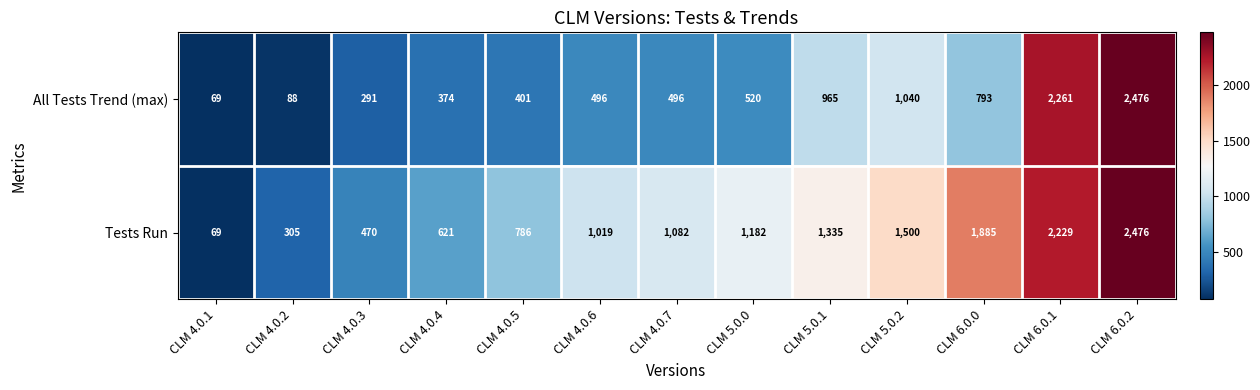

Rank the series at CLM 4.0.5 from lowest to highest value.

All Tests Trend (max), Tests Run